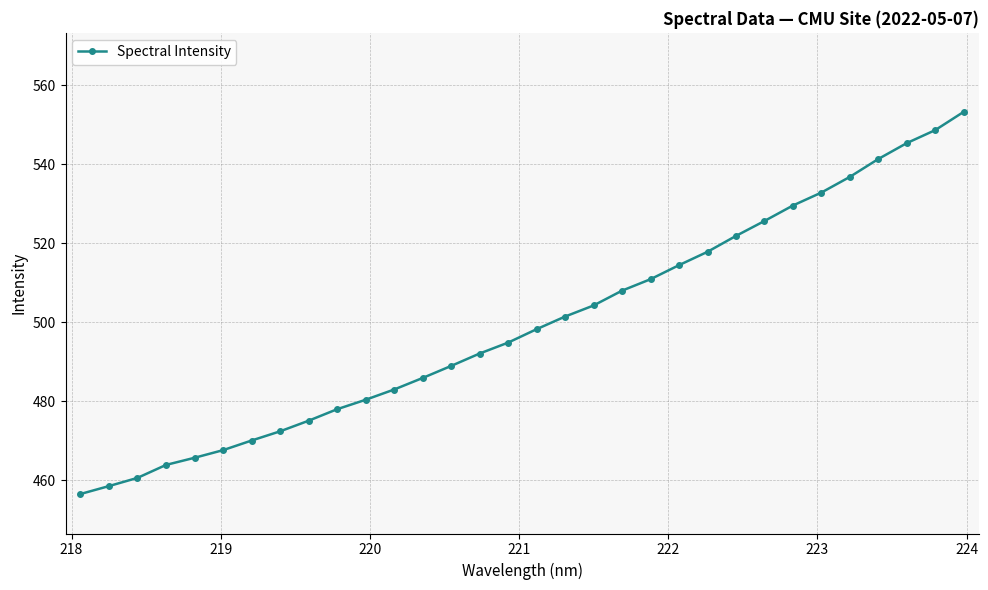

What is the value of the 22nd point from the left?

514.4